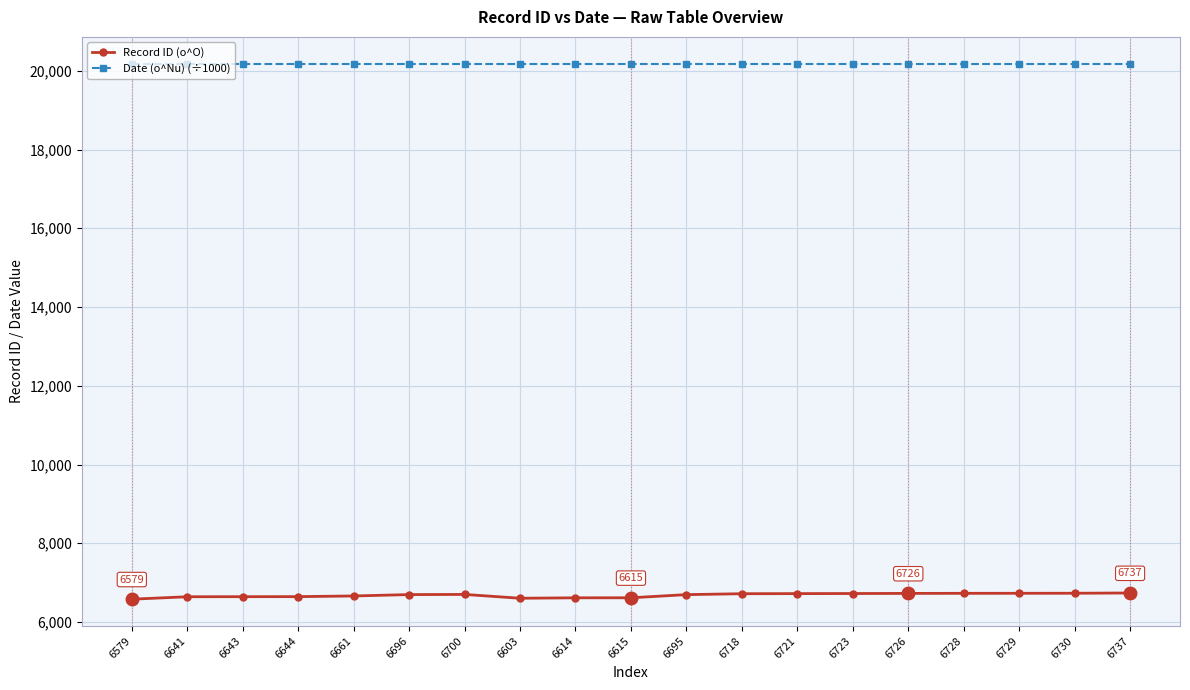

What is the highest value of the Date (o^Nu) (÷1000) series?

20180.3